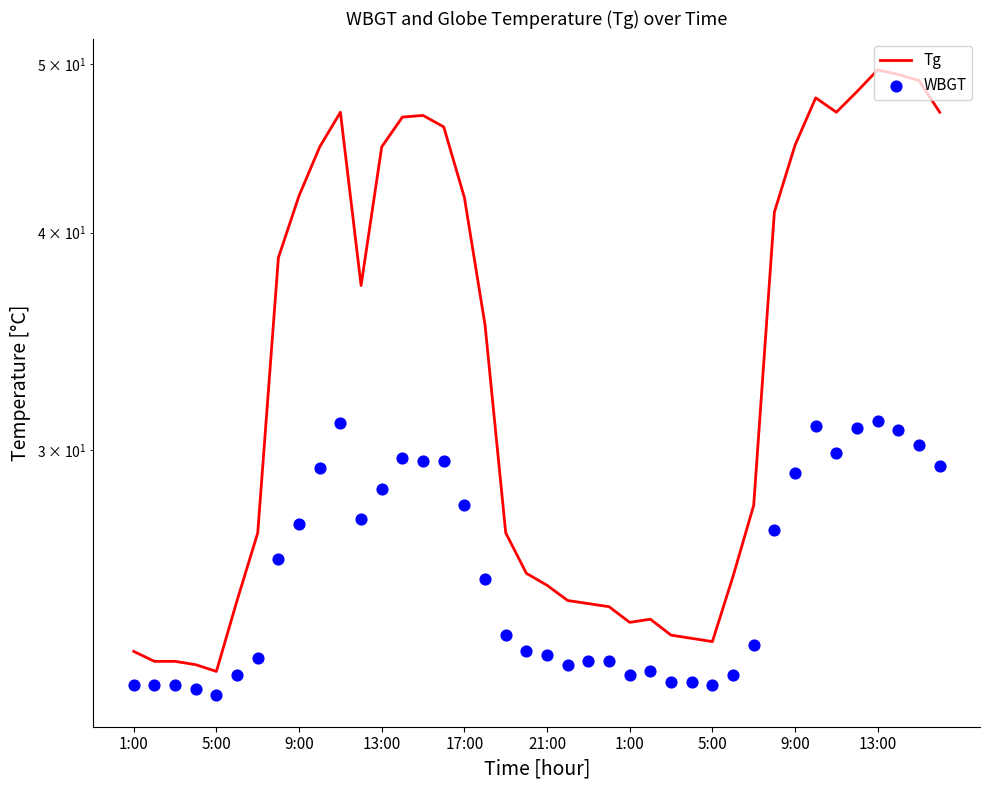

Which series reaches the maximum Y coordinate?

Tg